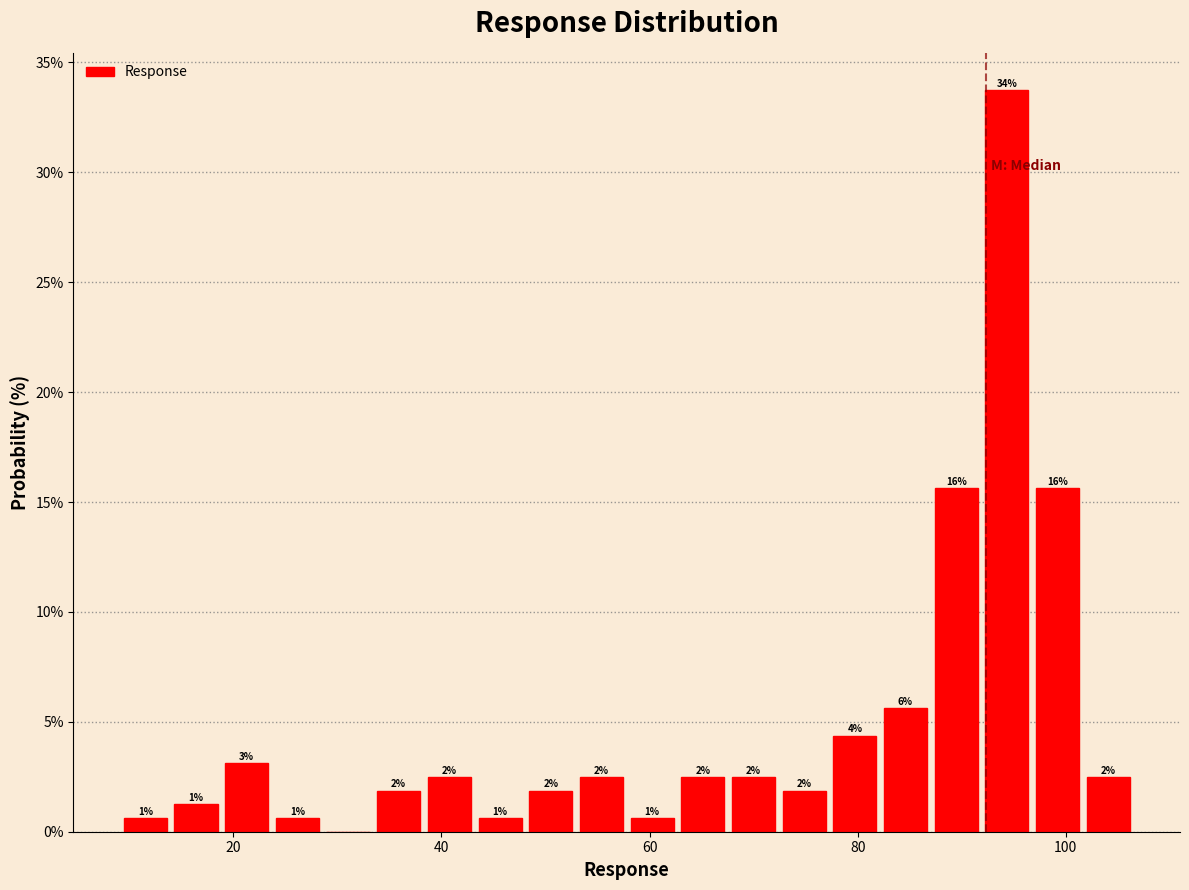

Read against the x-axis, roughly where is the centre of the tallest bar?

94